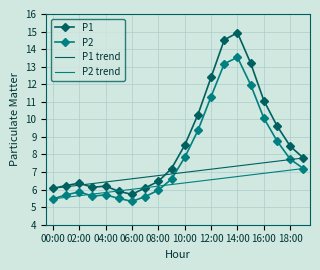

Rank the series by their maximum value, from lowest to highest.

P2, P1